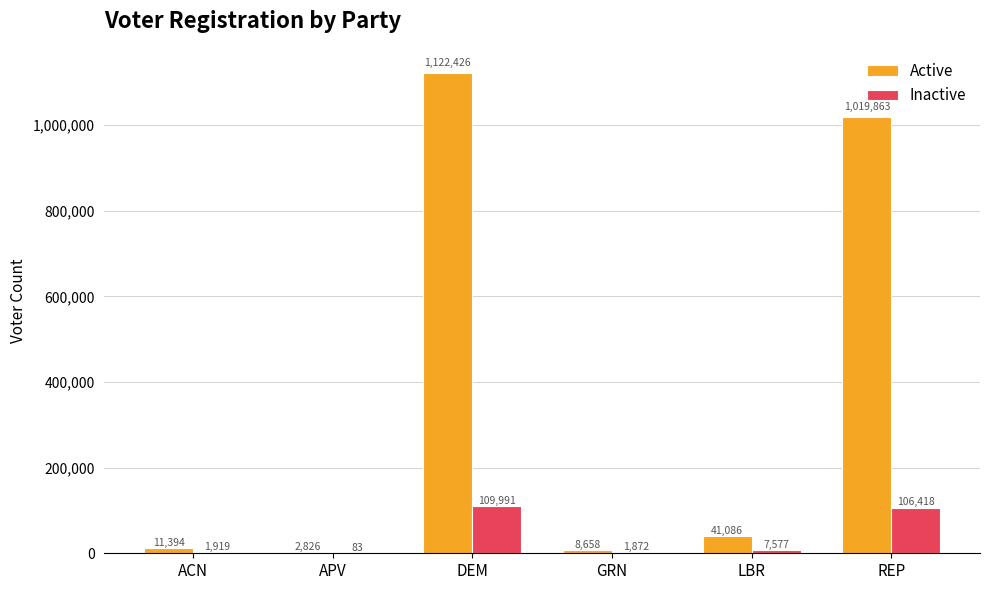

What is the sum of the Inactive values at DEM and ACN?

111910